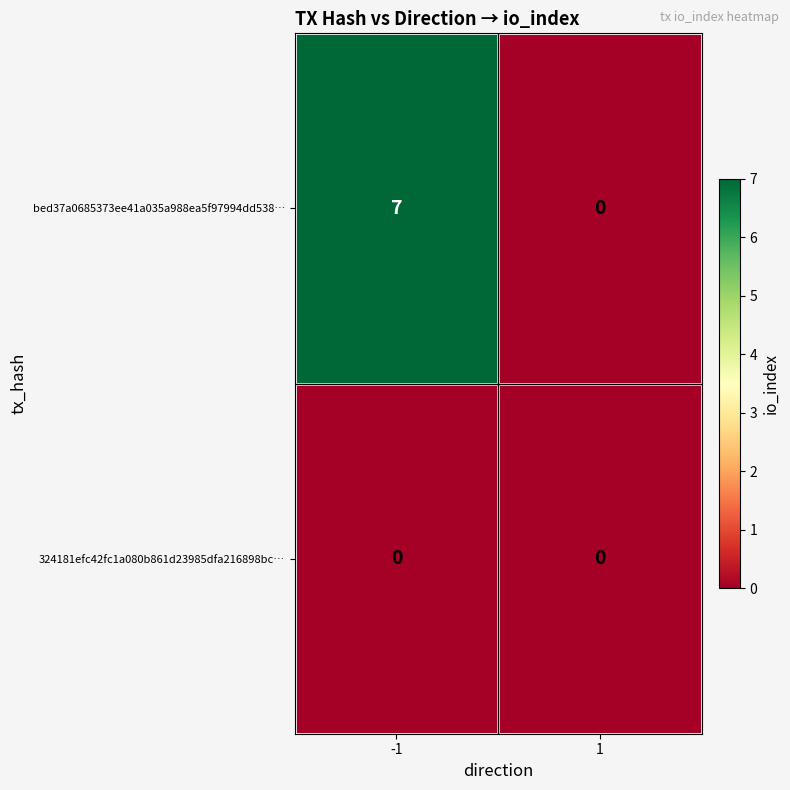

List the series in order of their peak value, lowest first.

324181efc42fc1a080b861d23985dfa216898bc…, bed37a0685373ee41a035a988ea5f97994dd538…